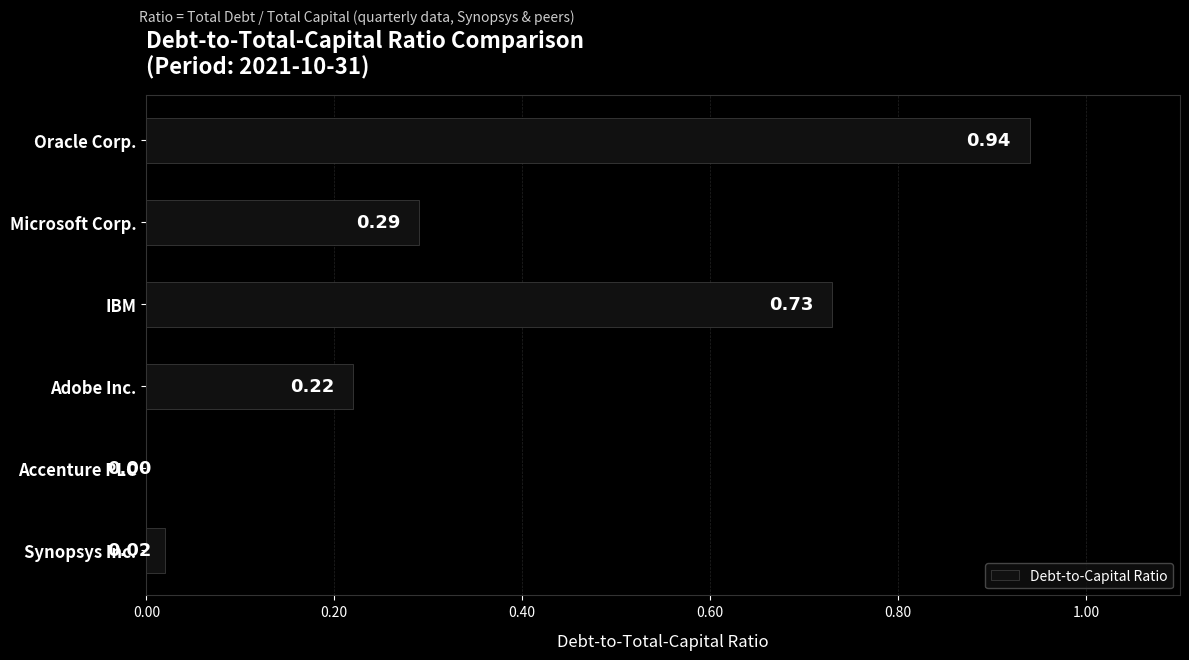

What is the sum of all values?

2.2